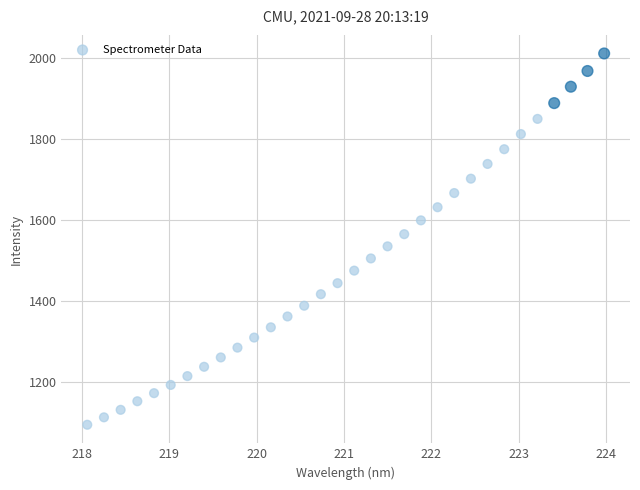

What is the range of X values (max minus min)?

5.9